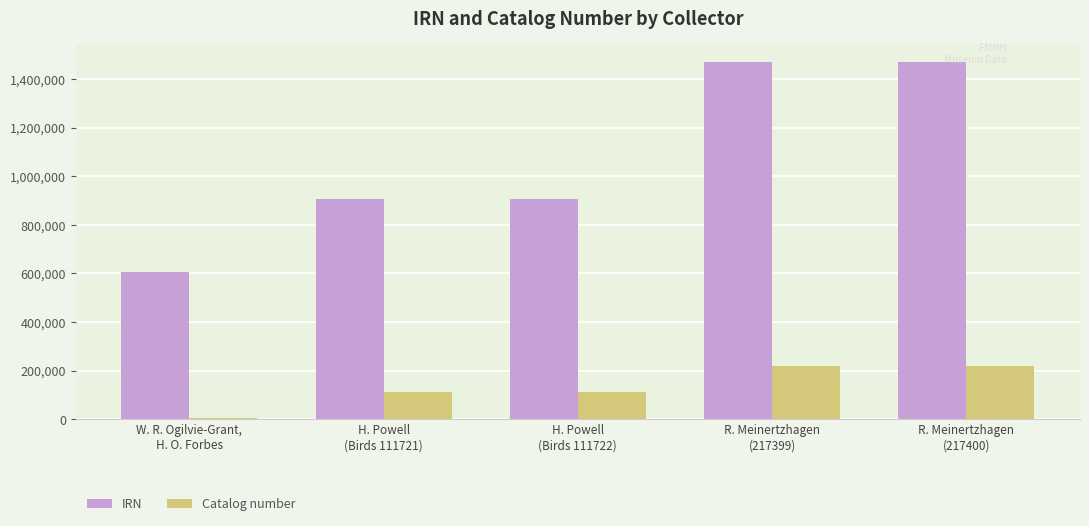

Rank the series by their maximum value, from highest to lowest.

IRN, Catalog number